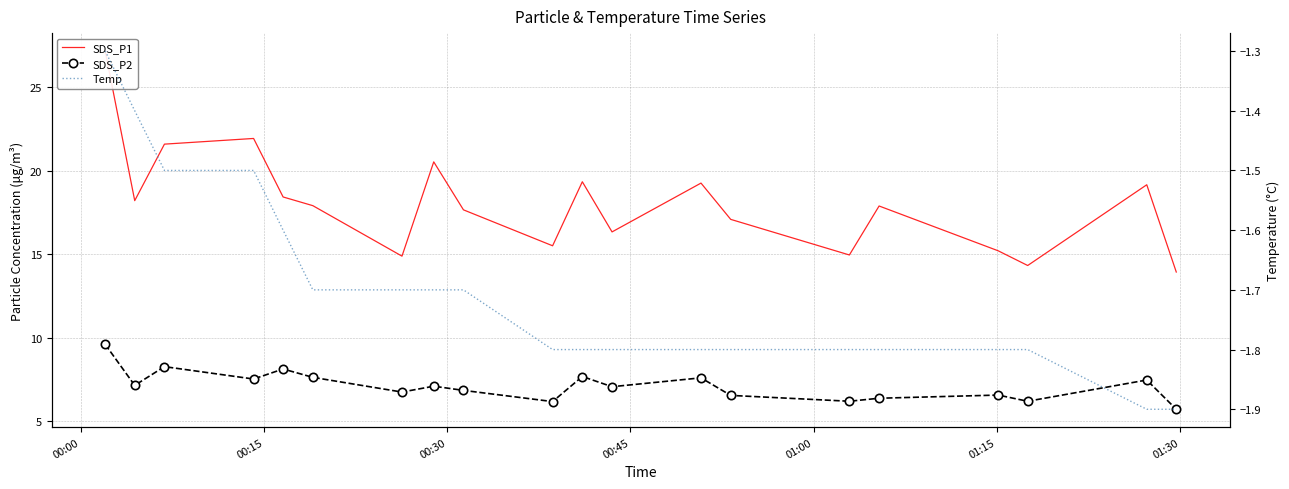

True or false: Temp and SDS_P1 cross at least once.

False